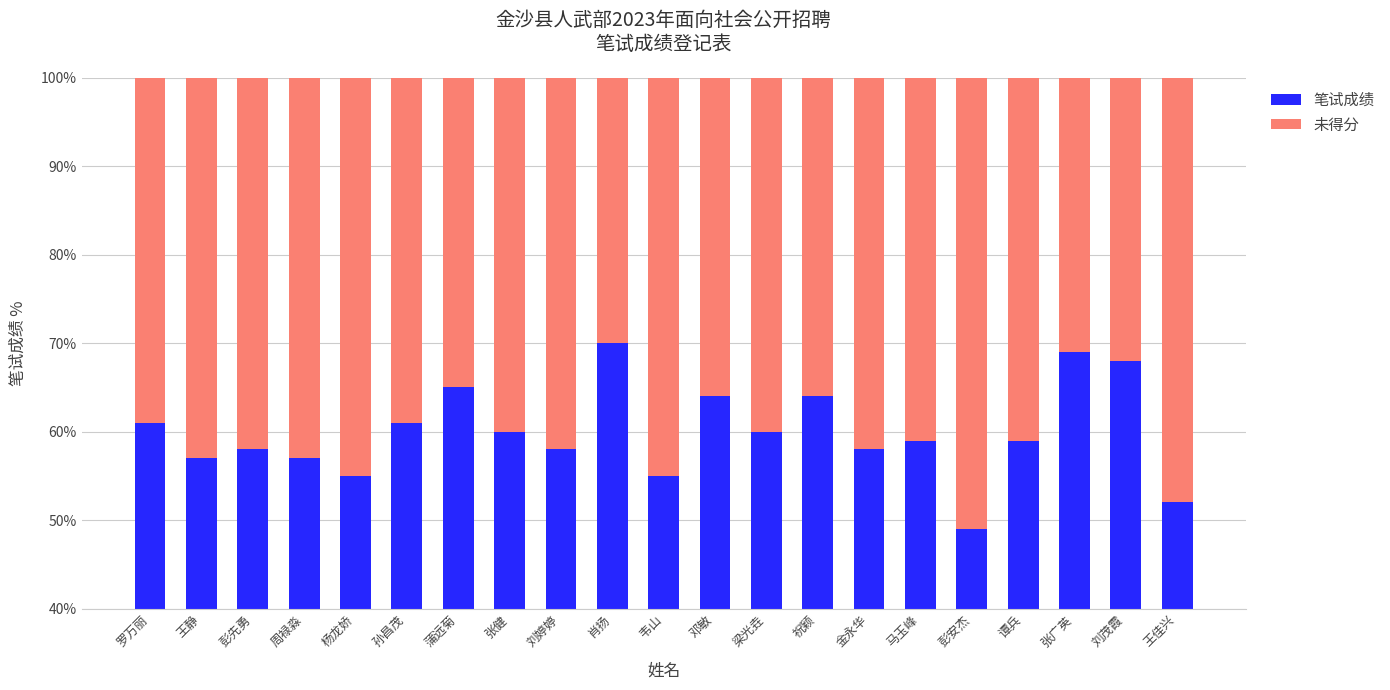

Which series changed the most between 肖扬 and 金永华?

笔试成绩